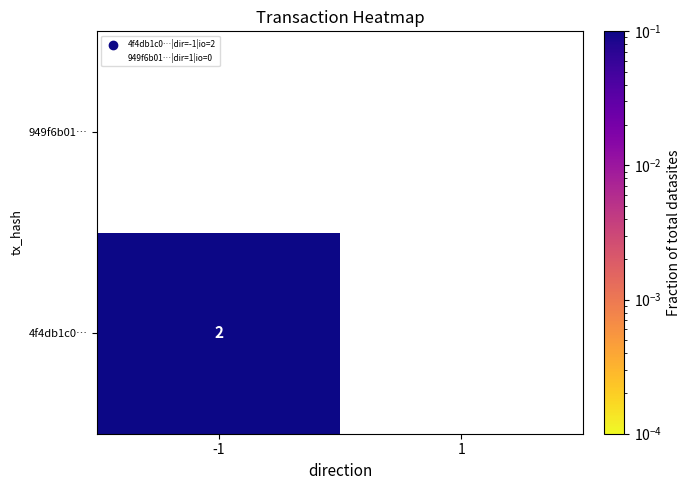

The value of 4f4db1c0… at -1 is 2. True or false?

True